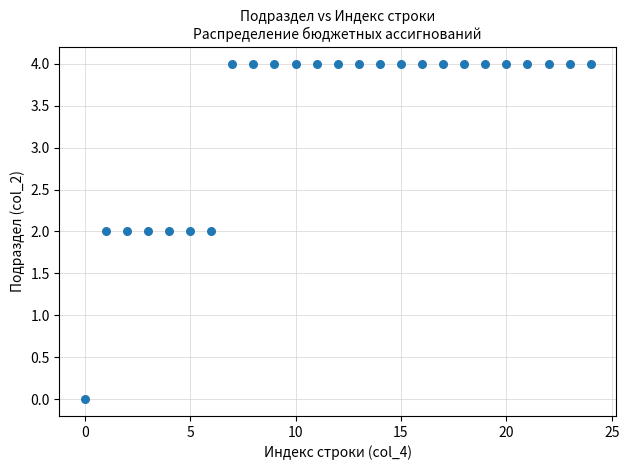

What is the range of Y values (max minus min)?

4